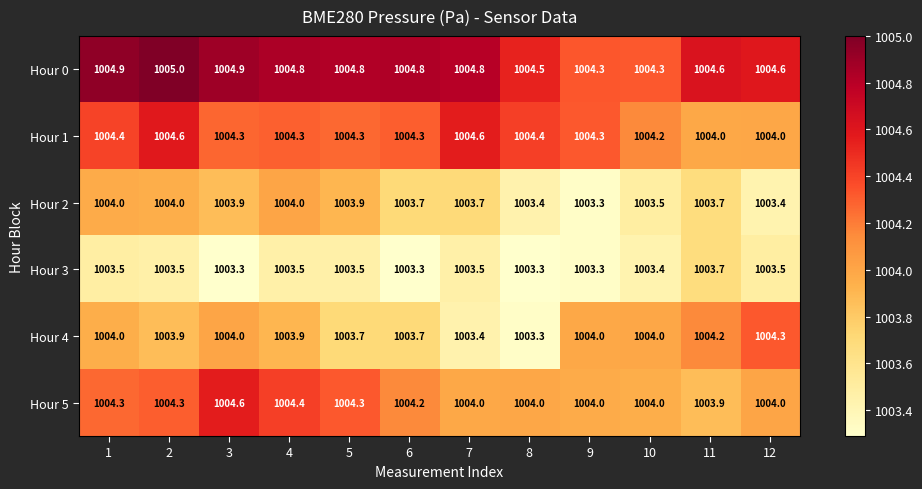

At how many categories does at least one series exceed 1003?

12